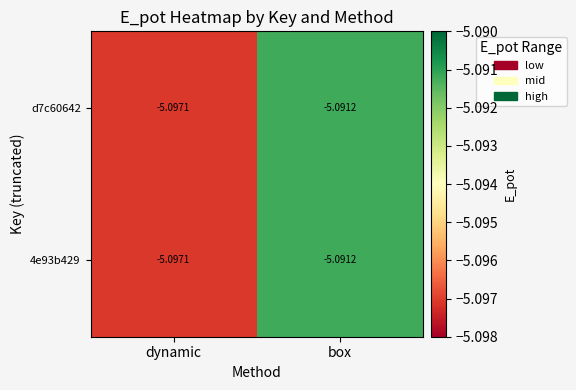

Where is d7c60642 nearest to the value -5?

box